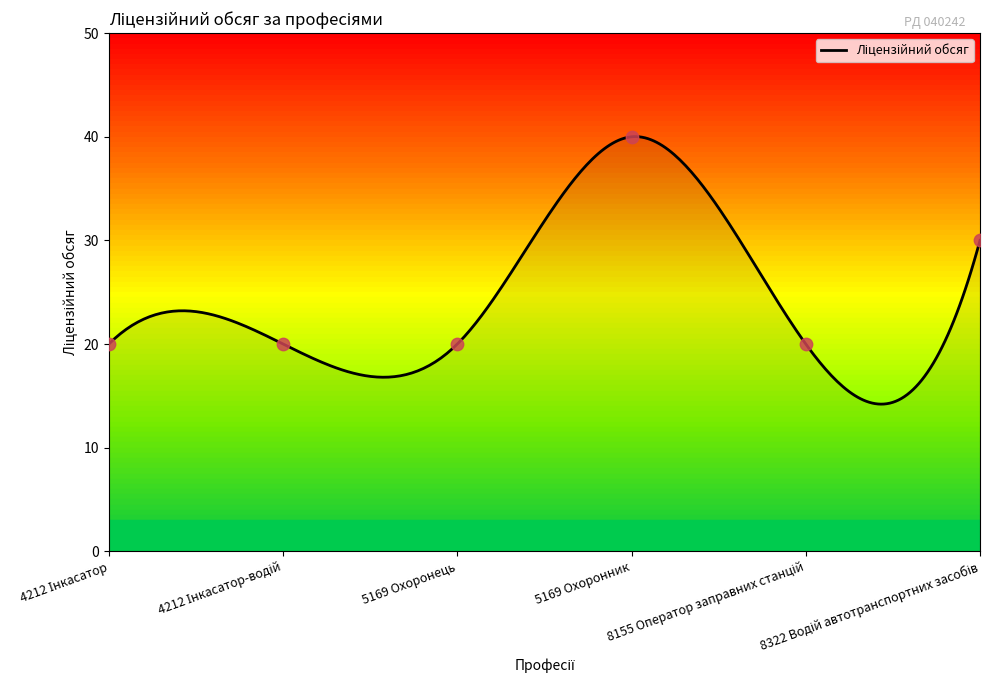

Between 4212 Інкасатор and 8322 Водій автотранспортних засобів, which is larger?

8322 Водій автотранспортних засобів